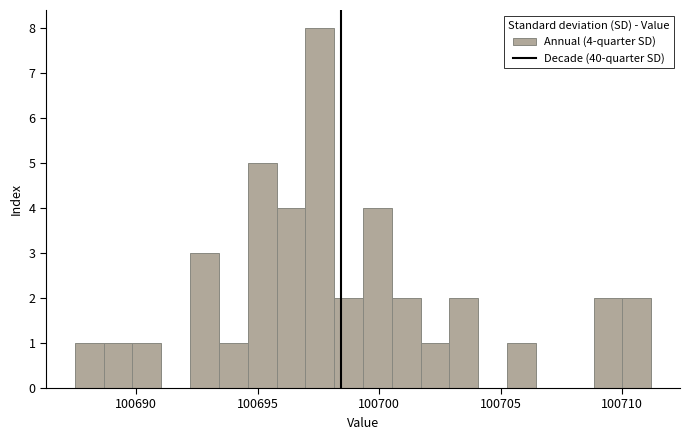

Around what value on the x-axis is the tallest bar? Give the approximate position of its centre, as read against the axis.

100697.5